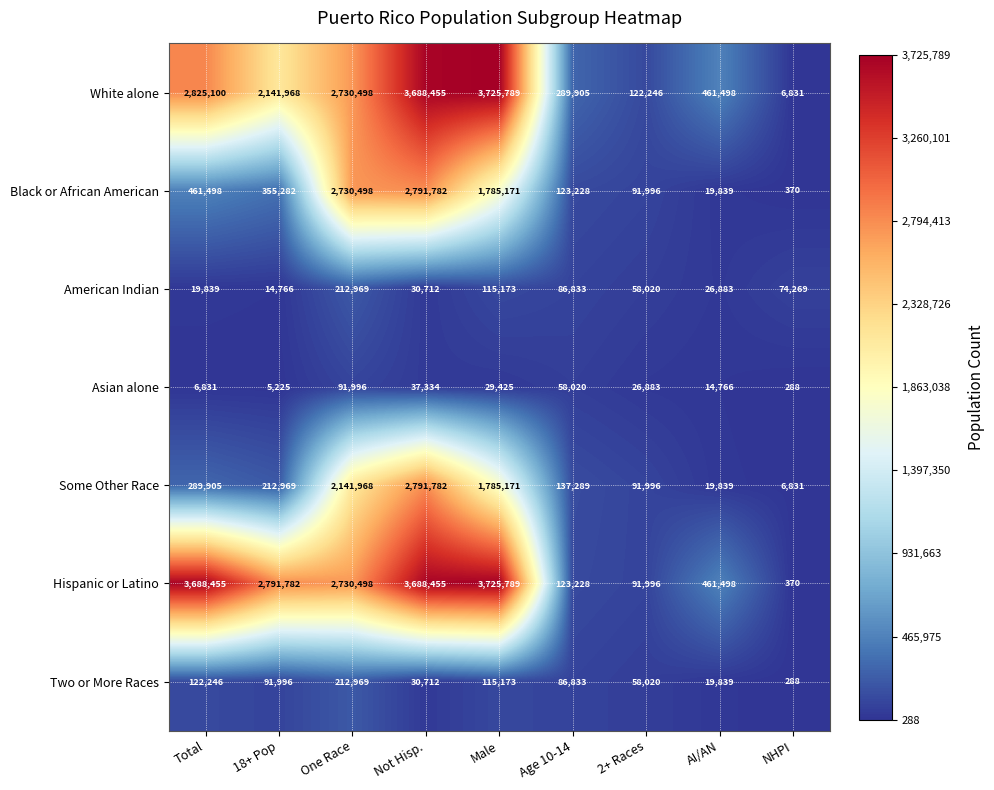

Rank the categories by Two or More Races value from lowest to highest.

NHPI, AI/AN, Not Hisp., 2+ Races, Age 10-14, 18+ Pop, Male, Total, One Race